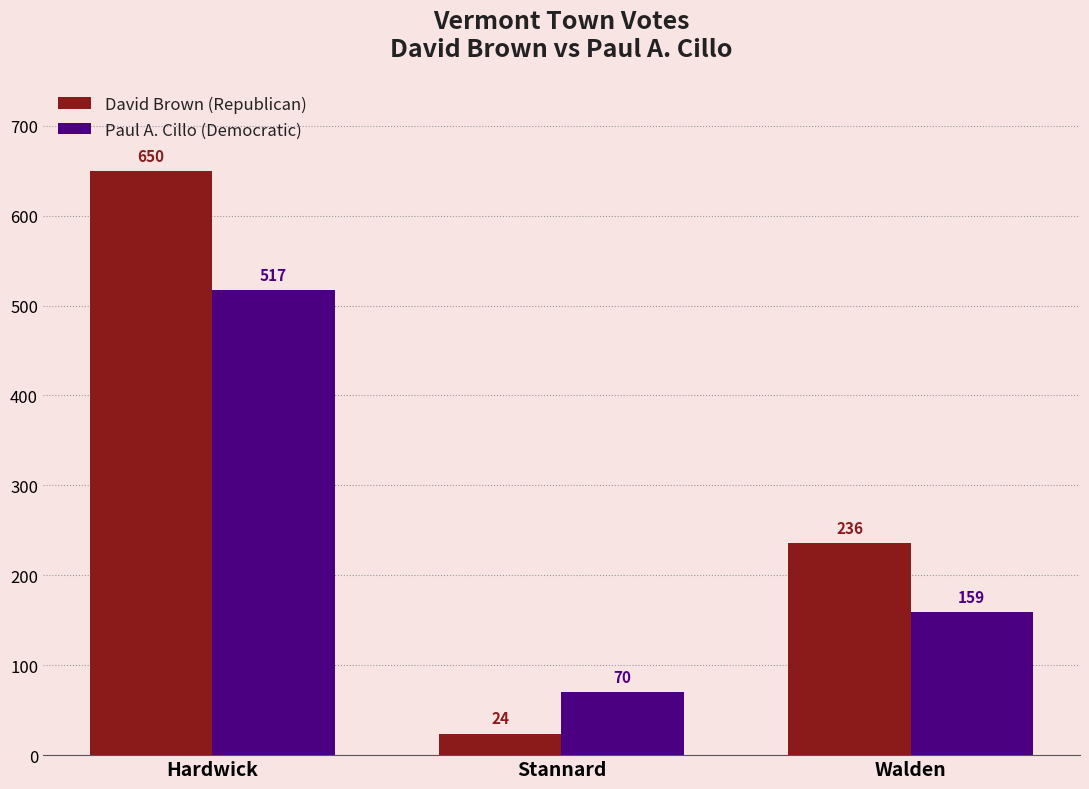

Count the Paul A. Cillo (Democratic) values in the range 70 to 517.

3